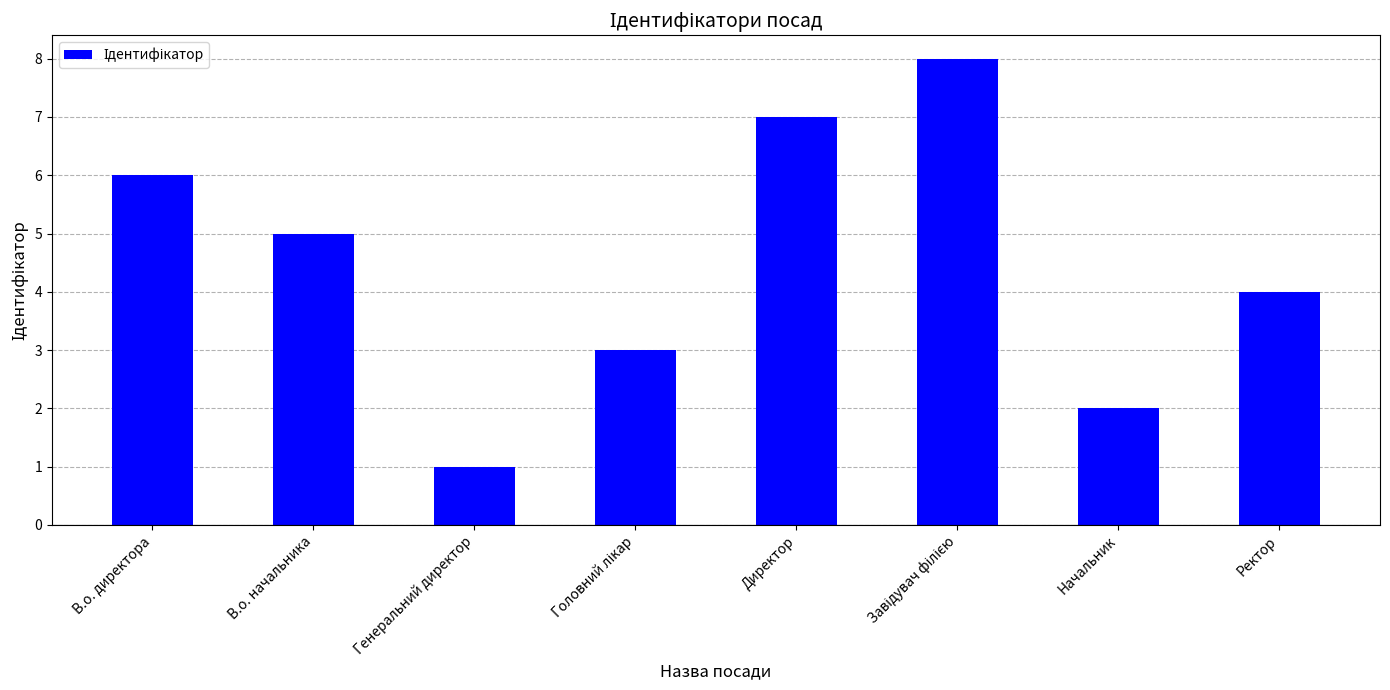

The value at В.о. начальника is 5. True or false?

True